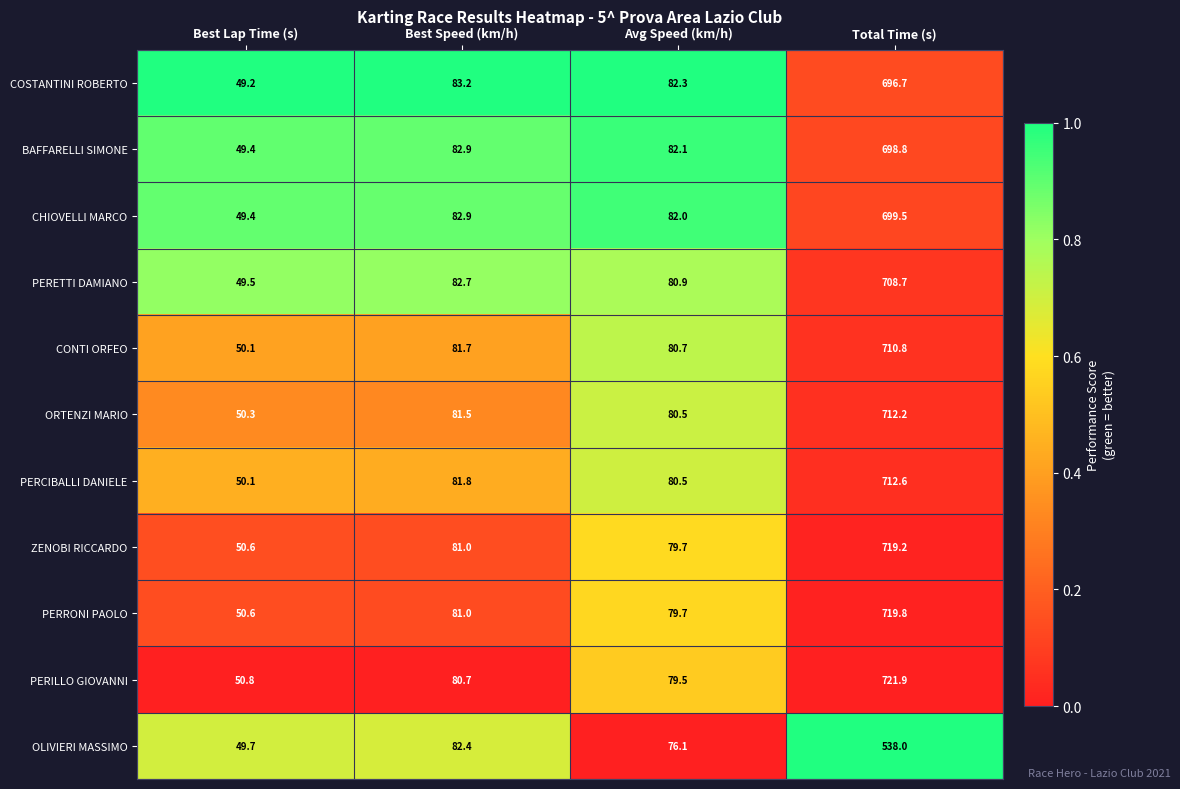

What is the total value across all series at Best Speed (km/h)?

901.8